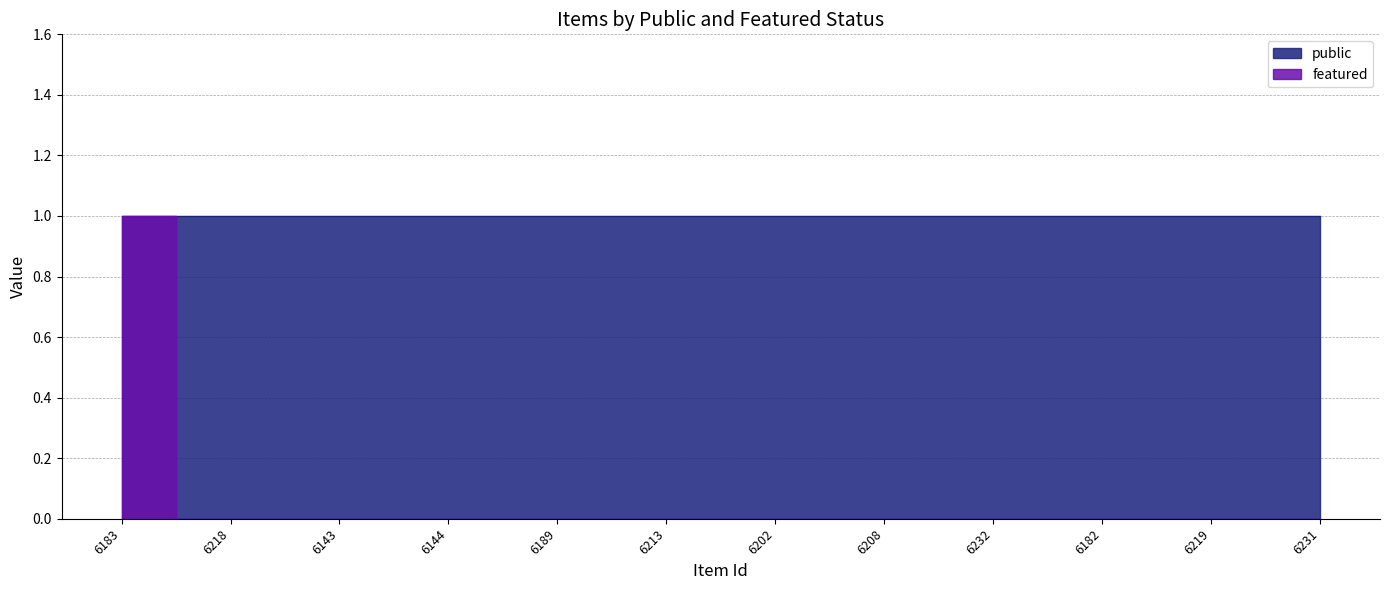

What is the label of the 9th point from the left?

6232